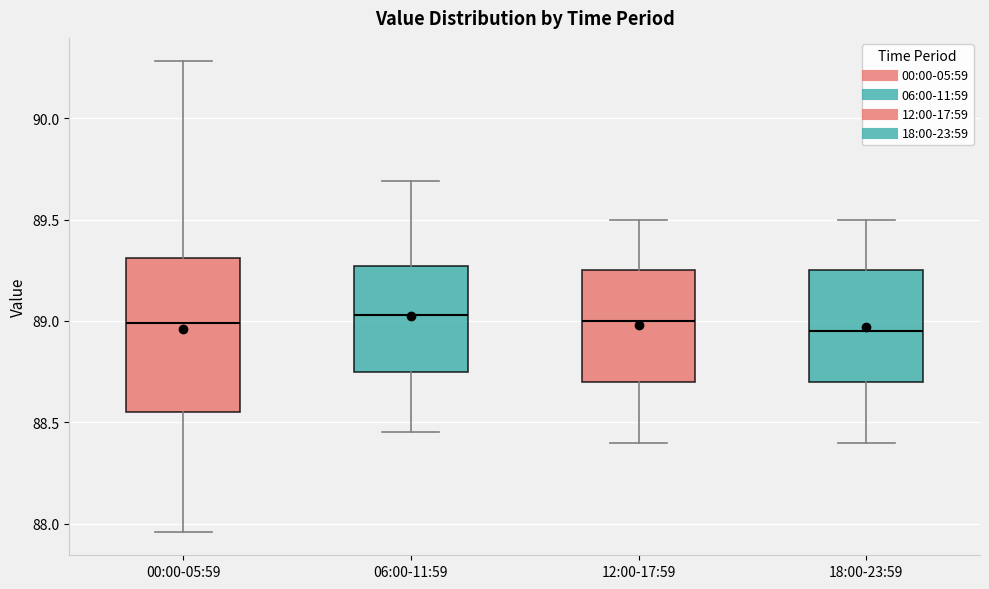

Reading left to right, transcribe this box plot: for each box, give where its median line is, the range the box spans, and where its two whiskers end, as read against the y-axis. The values are not printed on the chart, so give them approximately, as read against the axis.

00:00-05:59: median 89.00, box 88.55 to 89.30, whiskers 87.95 to 90.30
06:00-11:59: median 89.05, box 88.75 to 89.25, whiskers 88.45 to 89.70
12:00-17:59: median 89.00, box 88.70 to 89.25, whiskers 88.40 to 89.50
18:00-23:59: median 88.95, box 88.70 to 89.25, whiskers 88.40 to 89.50